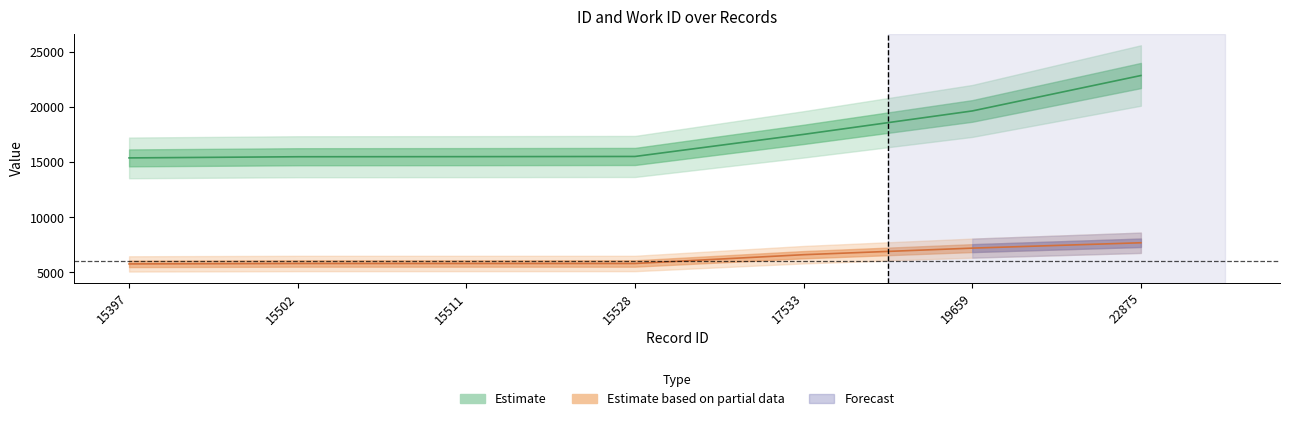

Rank the series by their average value, from highest to lowest.

id, work_id